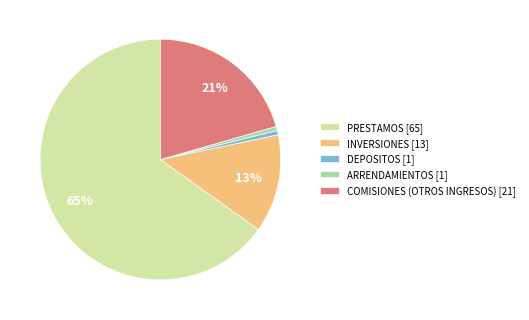

The ARRENDAMIENTOS slice represents 11% of the pie. True or false?

False